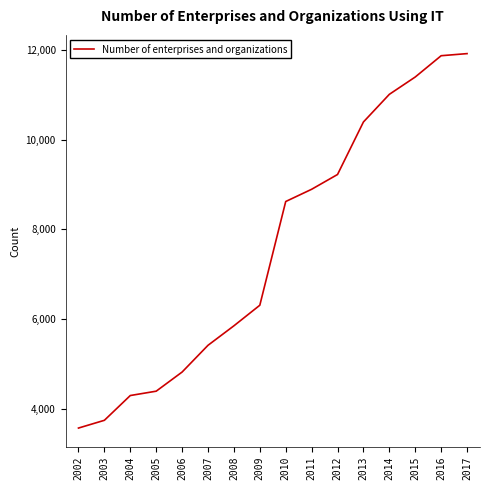

Where is the data nearest to the value 7743?

2010